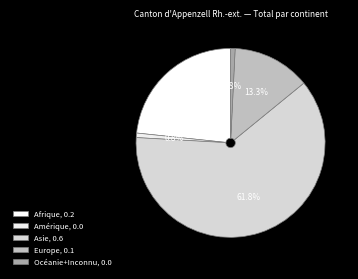

Does any single category account for the majority?

Yes